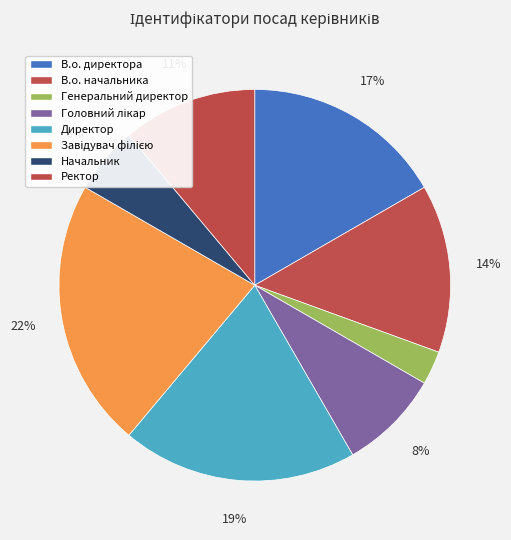

To the nearest percent, what is the difference between the Головний лікар and Начальник slice percentages?

3%